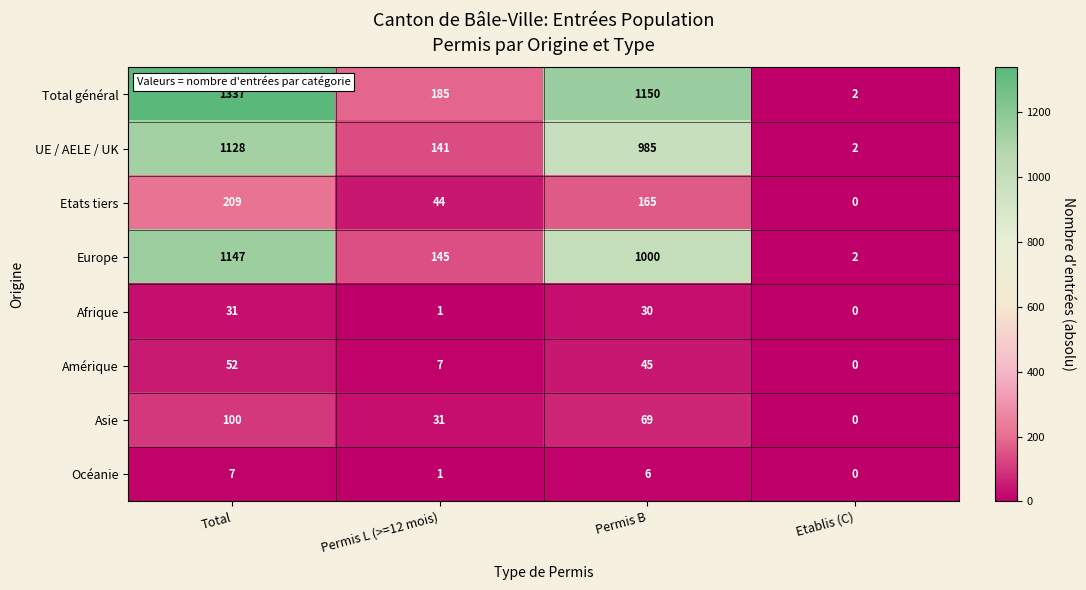

List the series in order of their peak value, lowest first.

Océanie, Afrique, Amérique, Asie, Etats tiers, UE / AELE / UK, Europe, Total général